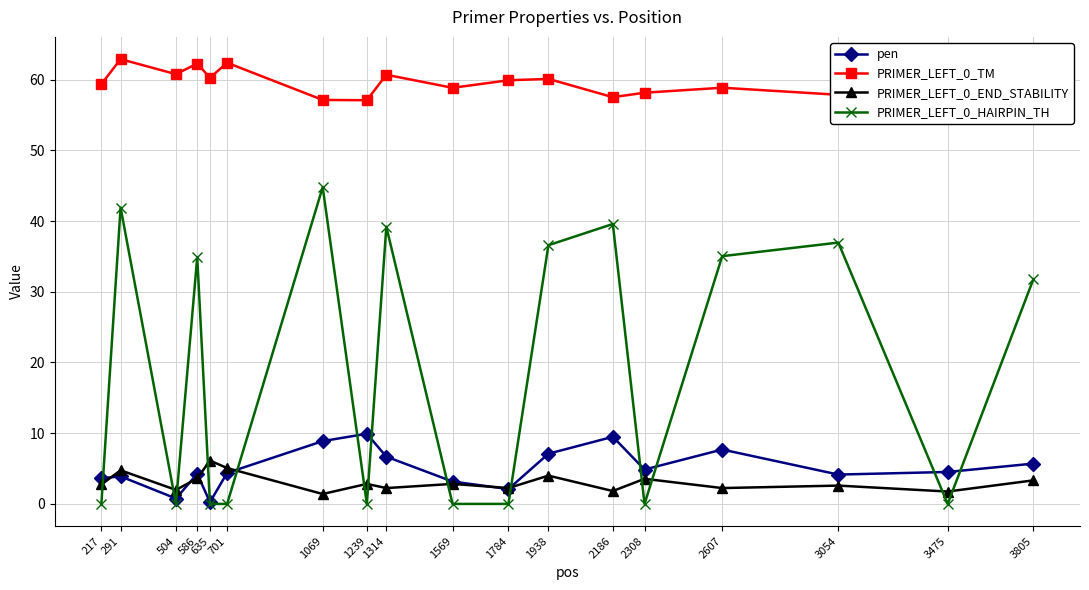

True or false: PRIMER_LEFT_0_TM has more than 2 points higher than both neighbors.

True